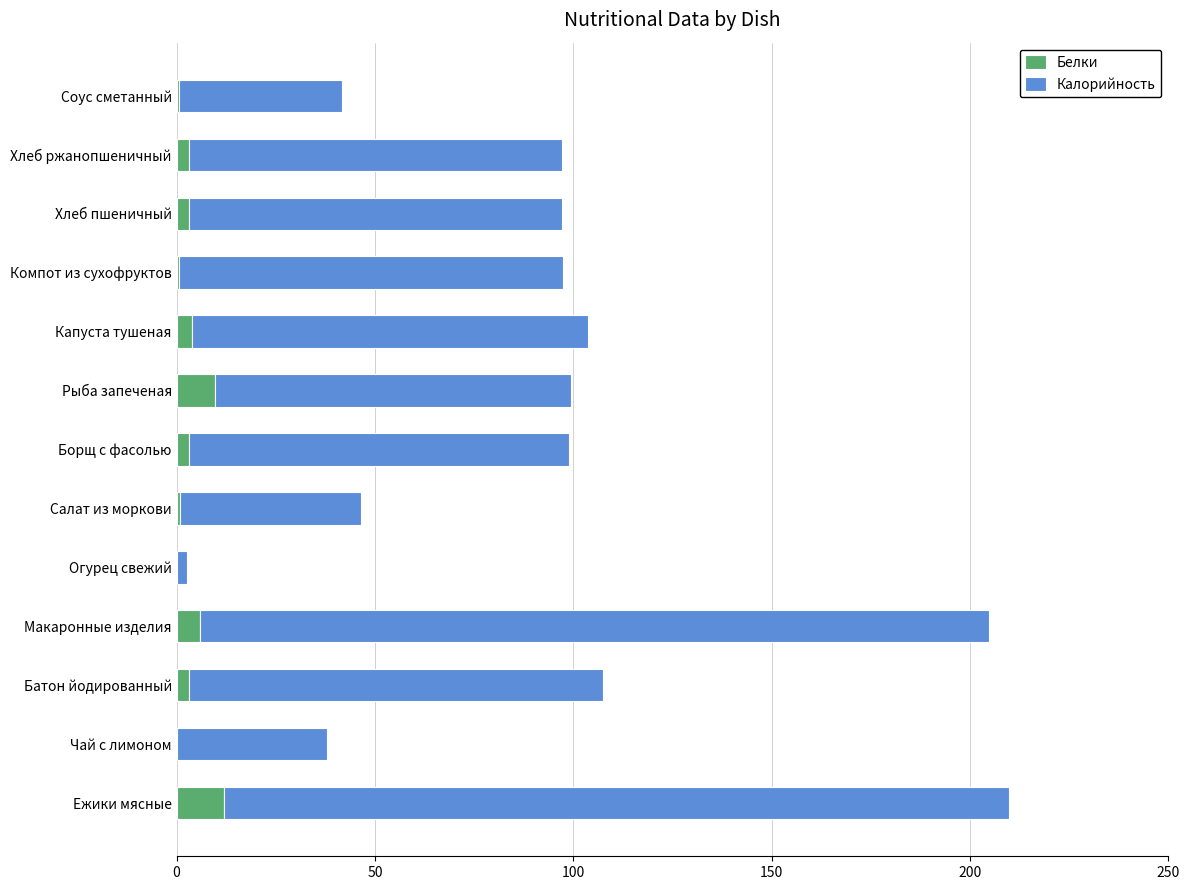

Reading left to right, transcribe all the data shown in this chart.

Белки: 12.0	0.1	3.0	5.8	0.1	0.8	3.1	9.6	3.9	0.7	3.2	3.2	0.7
Калорийность: 197.9	38.0	104.5	199.0	2.4	45.7	95.7	89.7	99.7	96.7	94.0	94.0	40.9